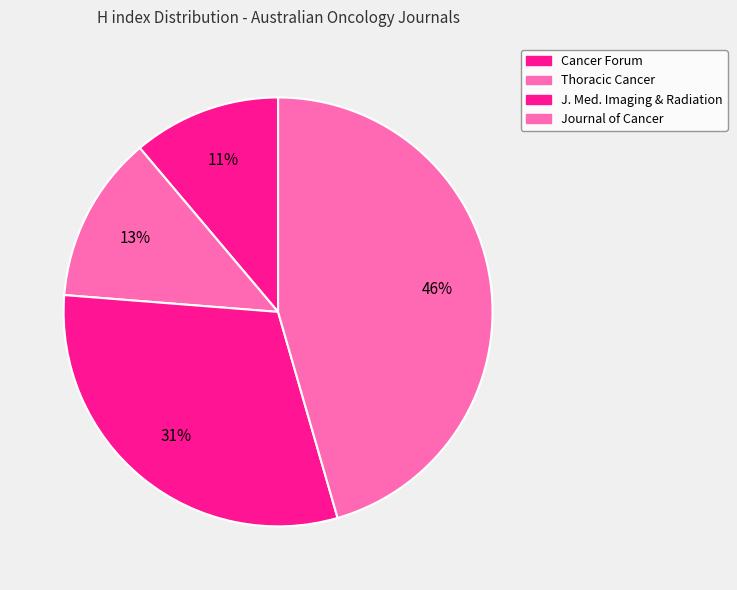

Which slice is the smallest?

Cancer Forum